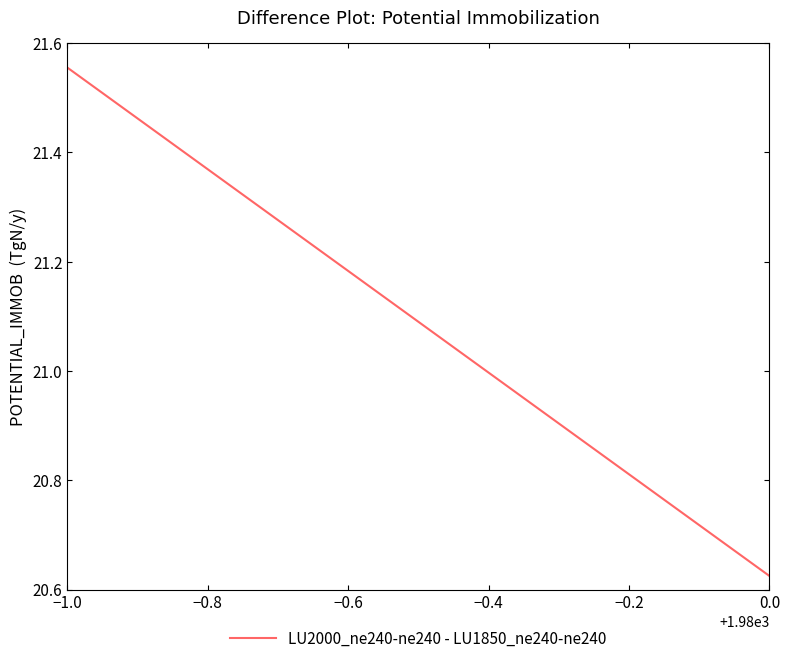

At which category does the chart reach its peak across all series?

−1.0